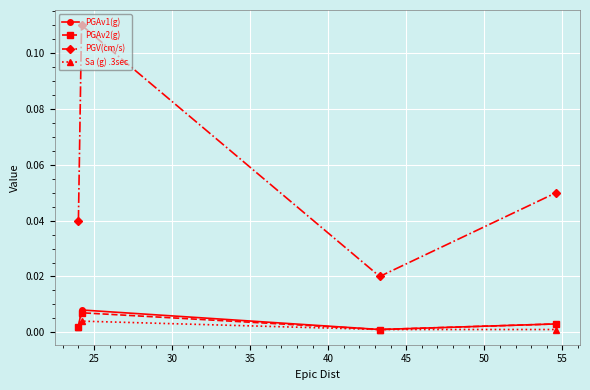

True or false: PGAv1(g) has more than 1 points higher than both neighbors.

False